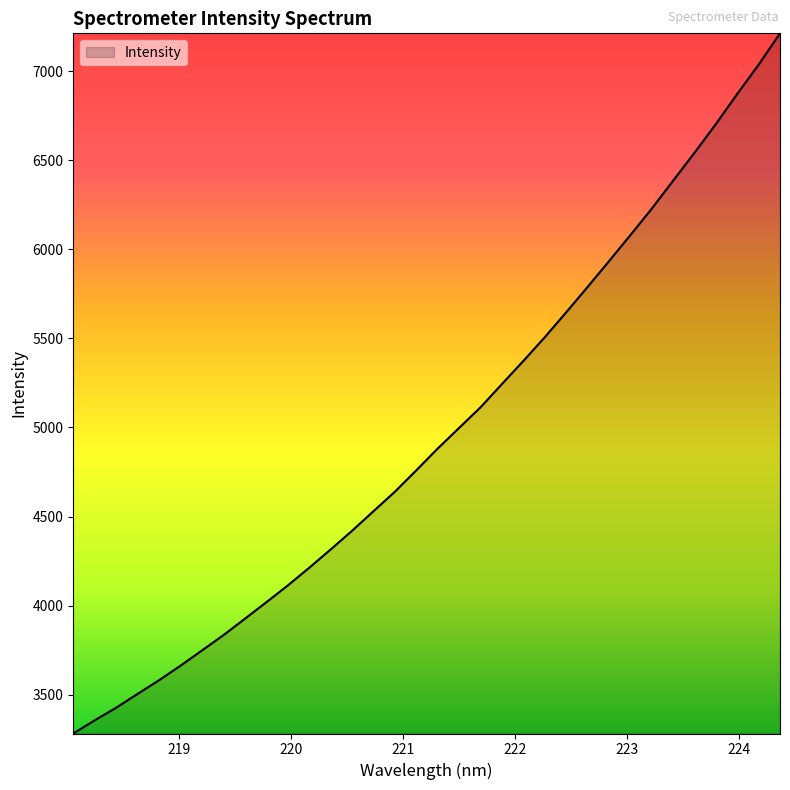

What is the maximum value shown in the chart?

7211.4